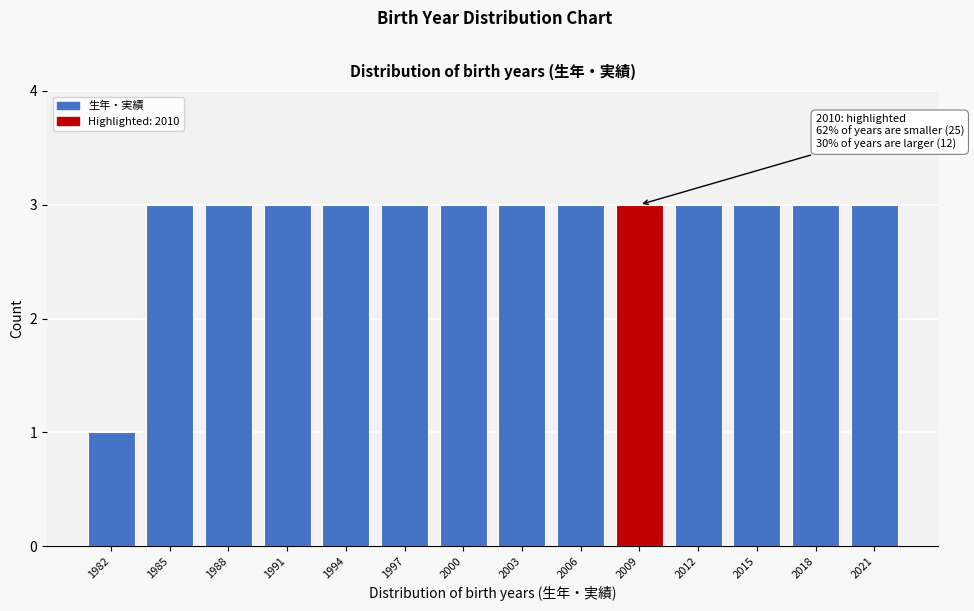

Reading left to right, what are all the values shown in this chart?

1	3	3	3	3	3	3	3	3	3	3	3	3	3